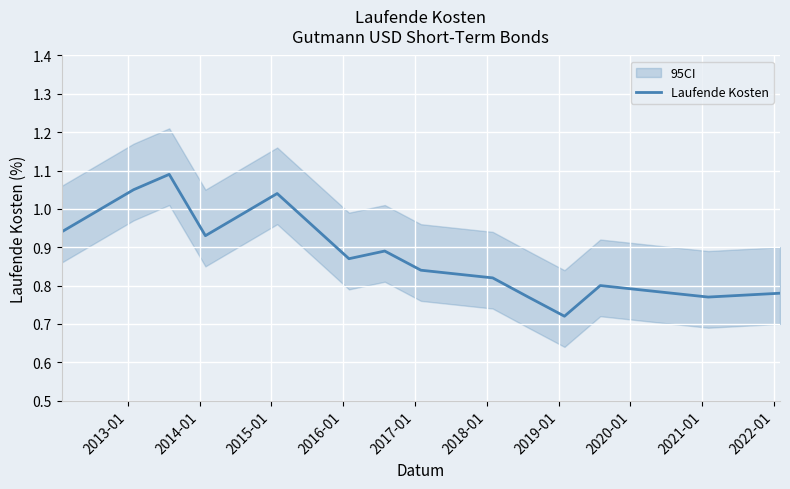

How many lines are shown in the chart?

1